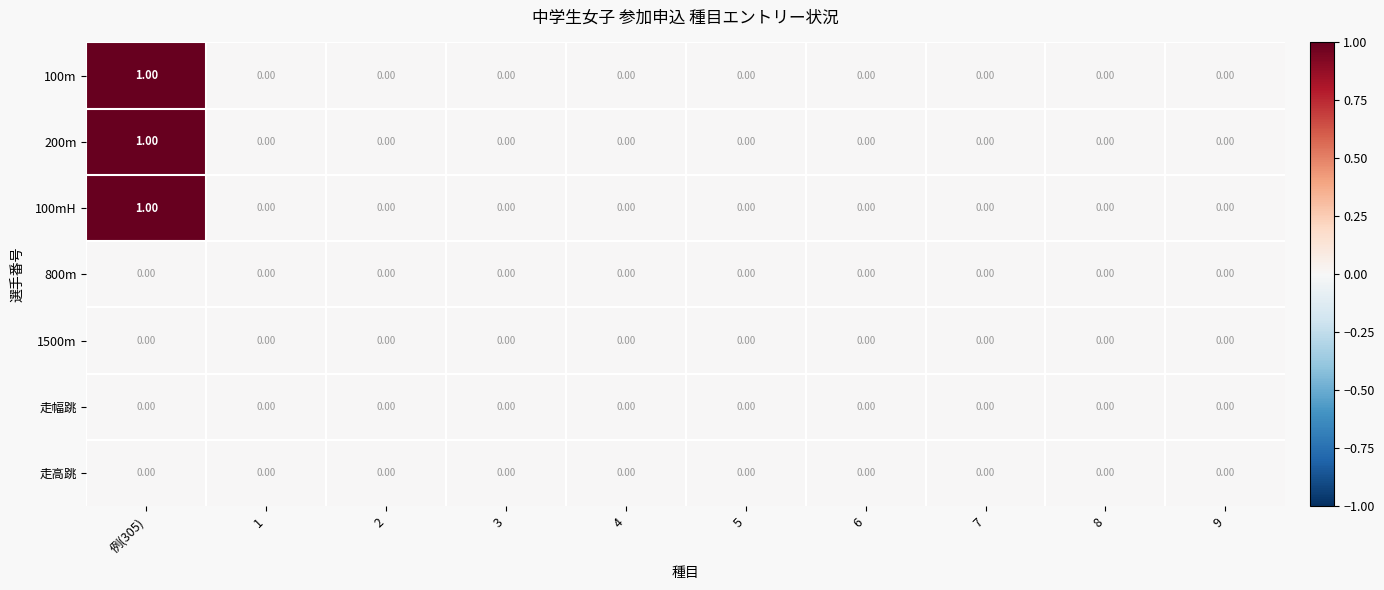

At which category is the sum across all series the highest?

例(305)